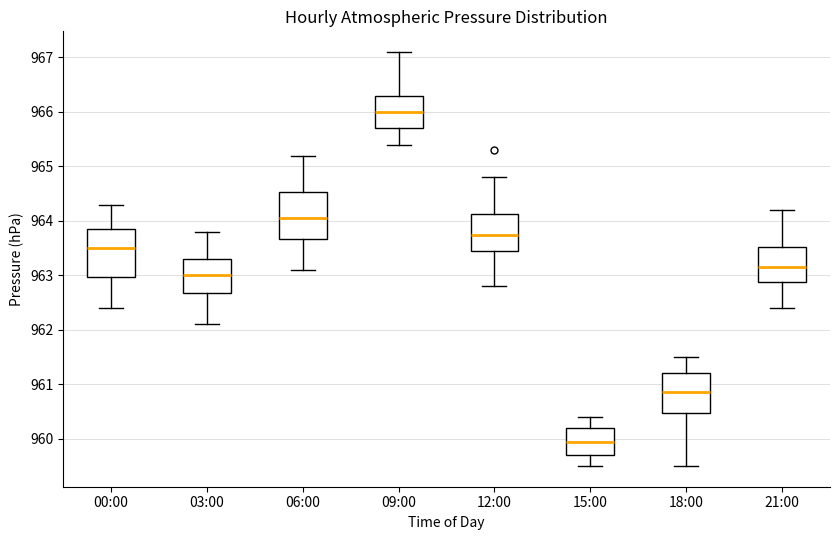

Which box has the highest median line?

09:00